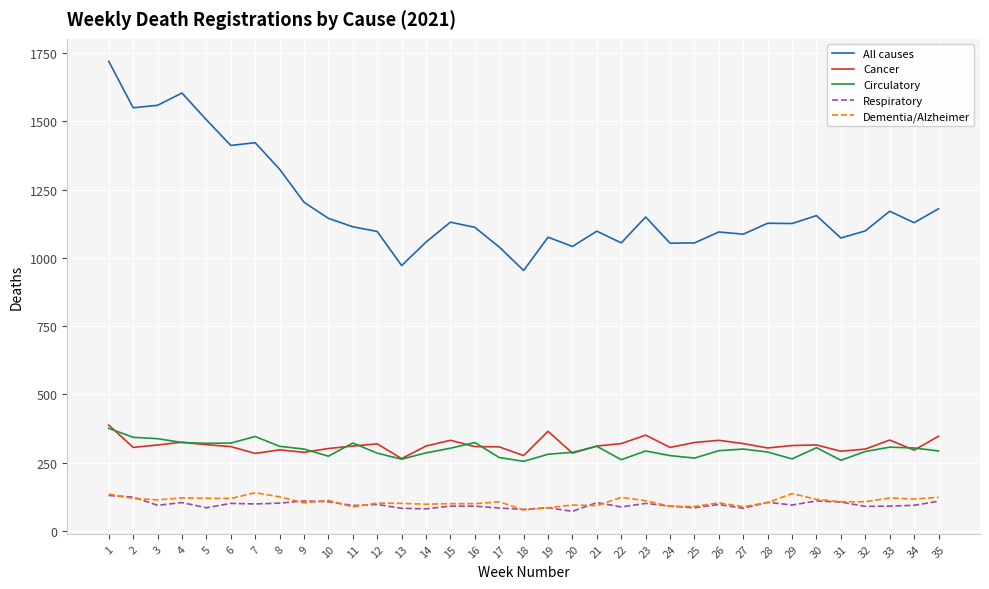

What is the minimum value for Cancer?

265